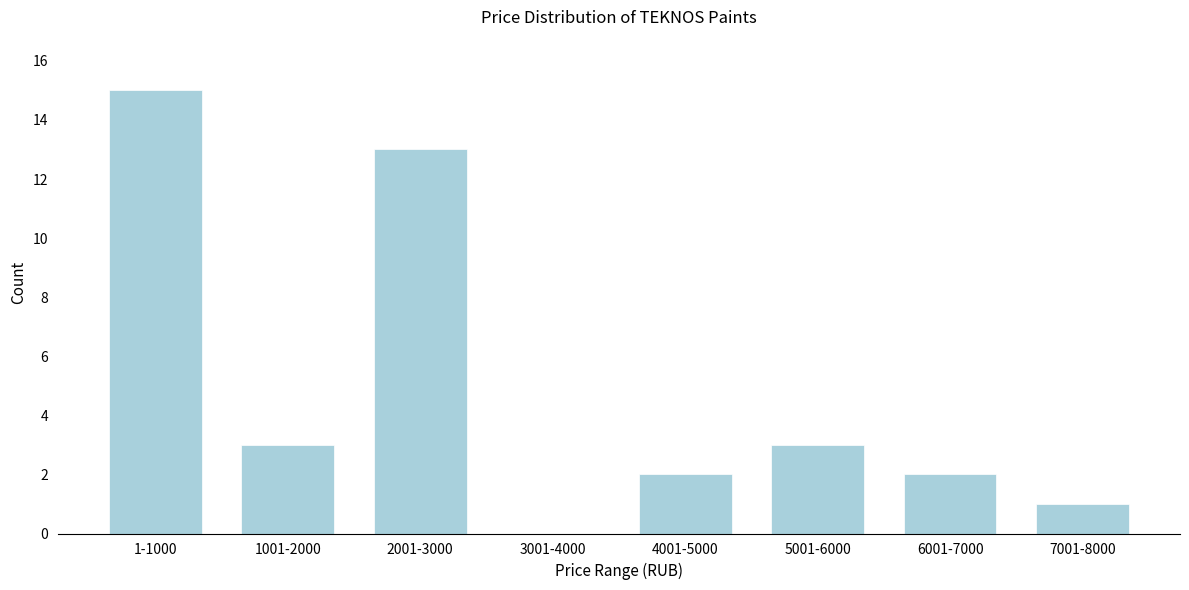

Reading right to left, transcribe all the data shown in this chart.

7001-8000=1	6001-7000=2	5001-6000=3	4001-5000=2	3001-4000=0	2001-3000=13	1001-2000=3	1-1000=15